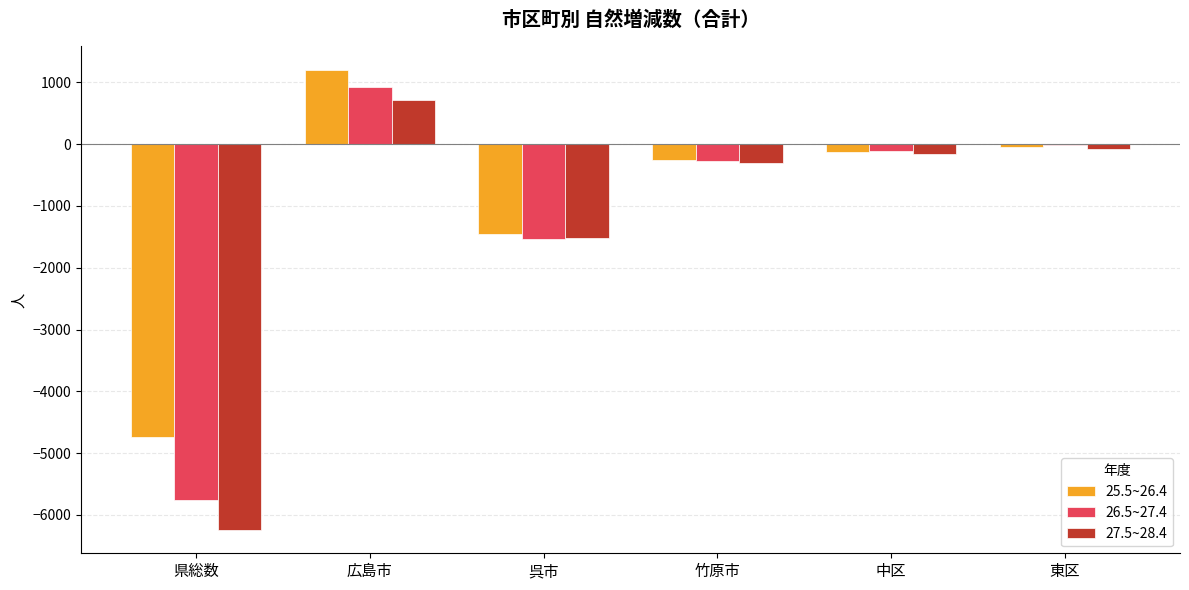

What is the greatest value displayed?

1207